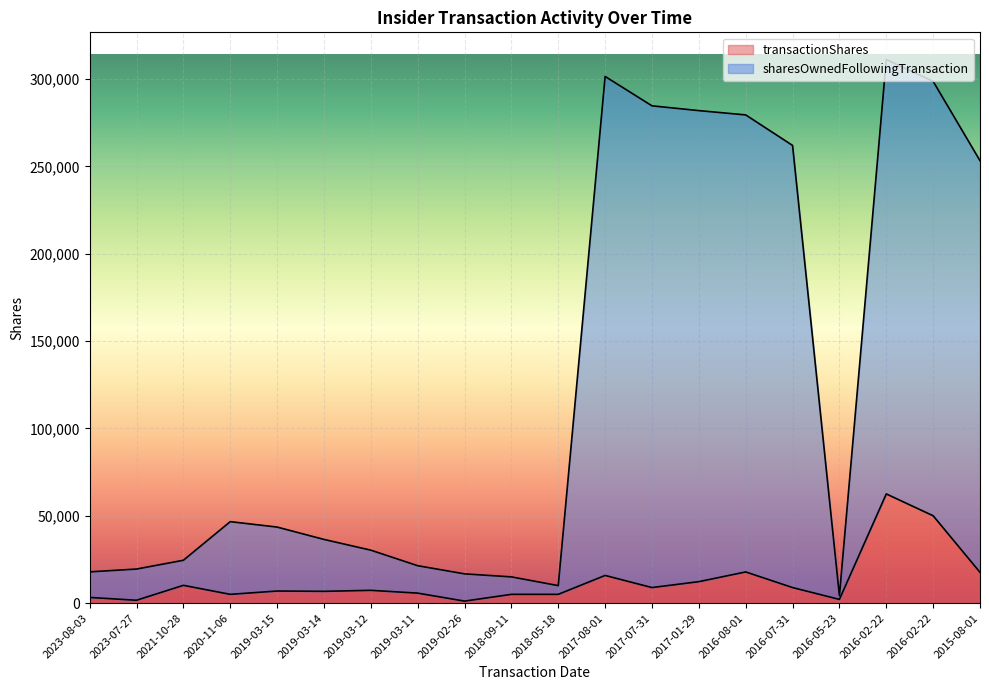

True or false: transactionShares has a value of 1615 at 2023-07-27.

True